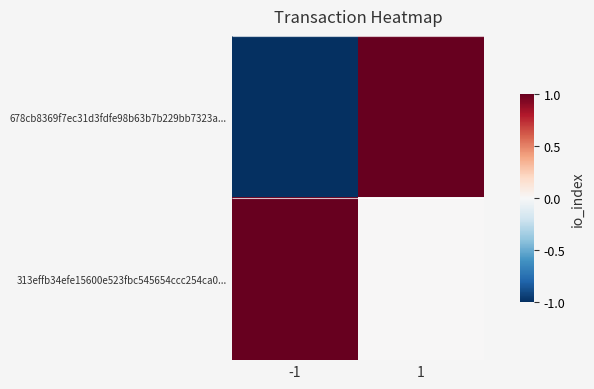

At -1, list the series in order from largest to smallest.

313effb34efe15600e523fbc545654ccc254ca0..., 678cb8369f7ec31d3fdfe98b63b7b229bb7323a...